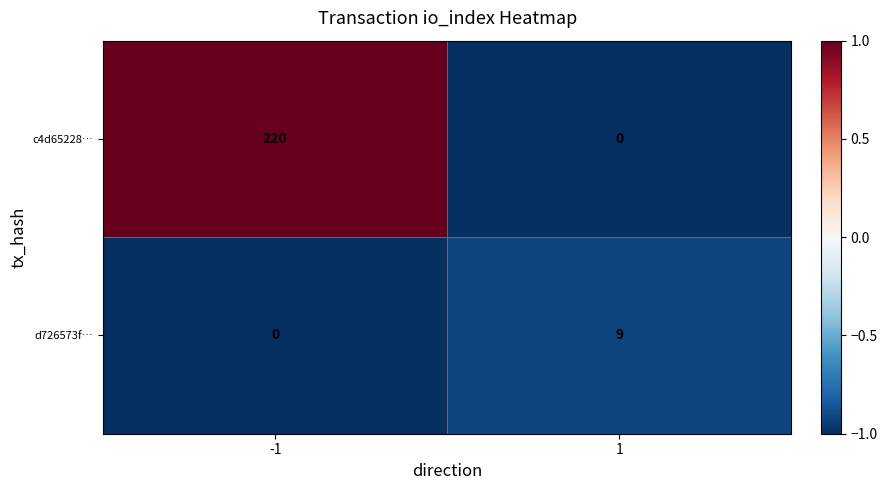

How many values in d726573f… are above zero?

1